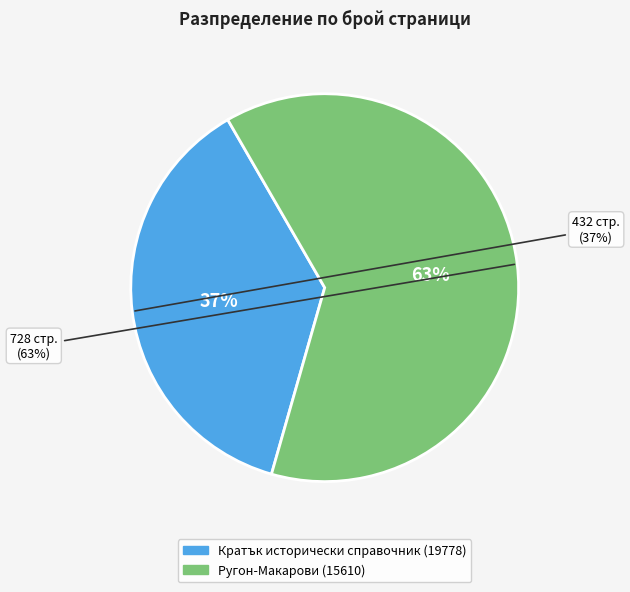

What percentage is the Ругон-Макарови (15610) slice, to the nearest percent?

63%